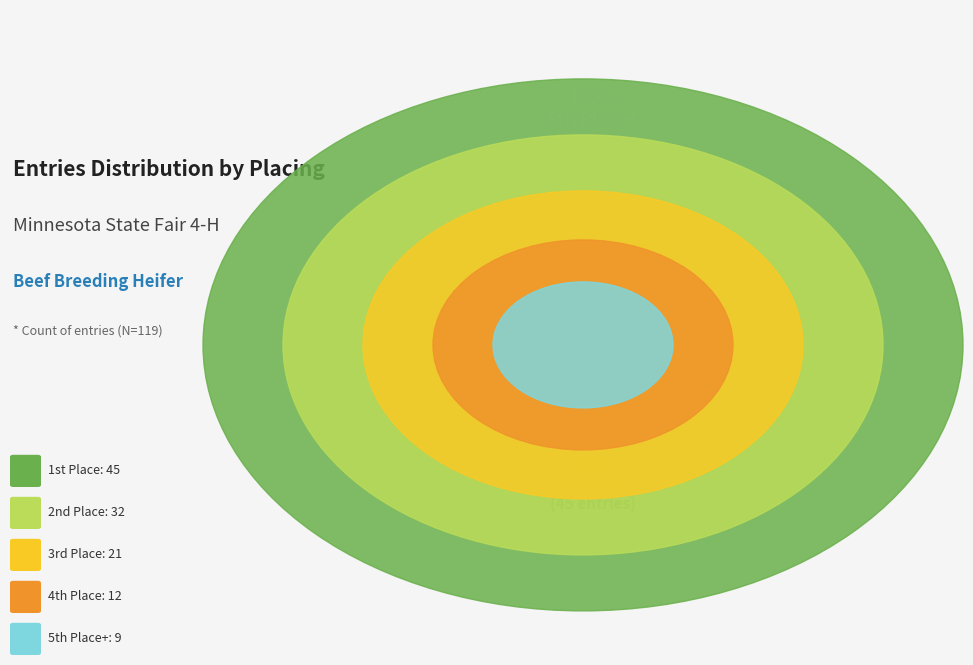

Rank the categories by value from lowest to highest.

Placing 5+, Placing 4, Placing 3, Placing 2, Placing 1